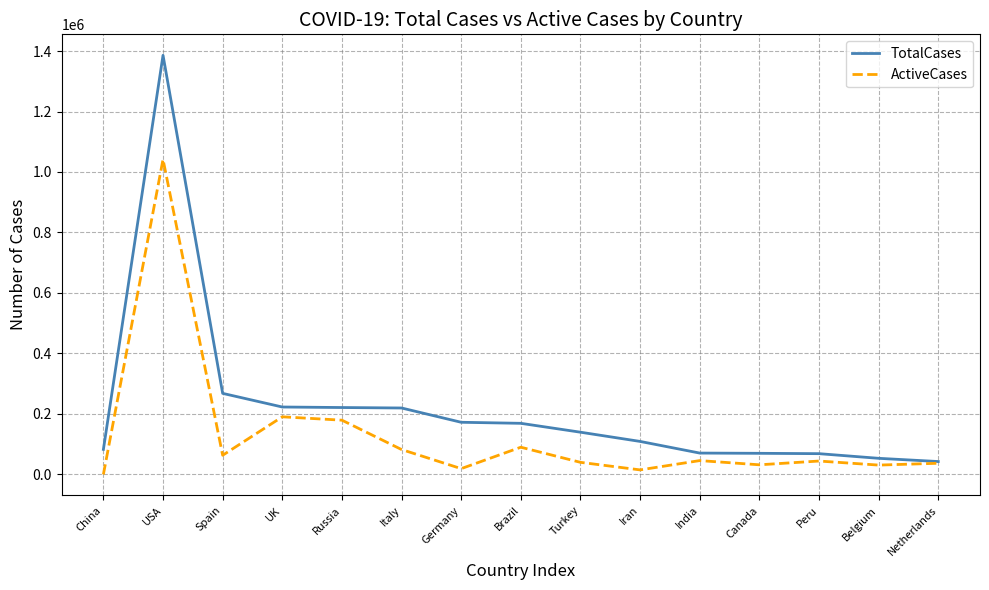

At which category does the chart reach its minimum across all series?

China